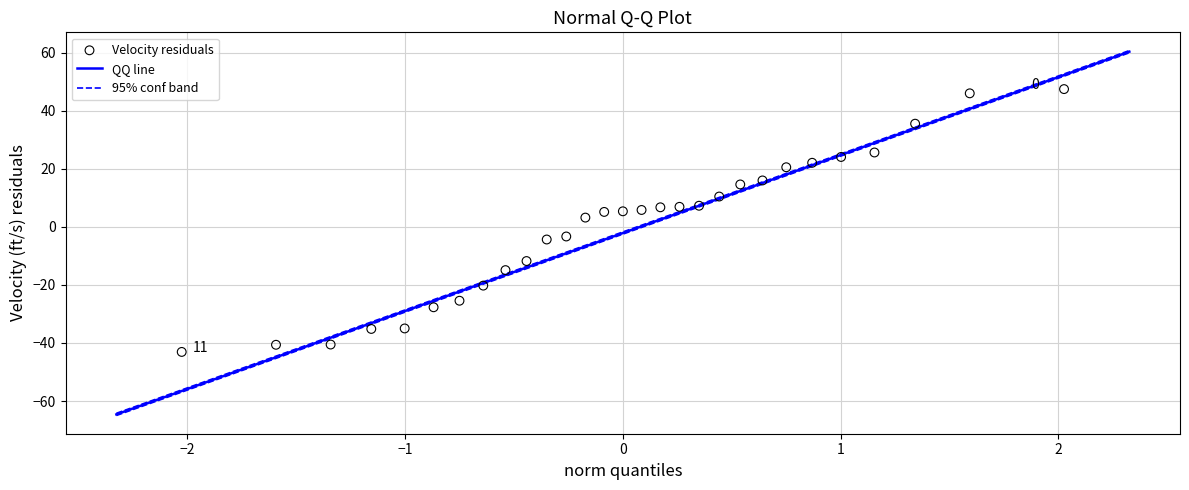

What is the range of X values (max minus min)?

4.1